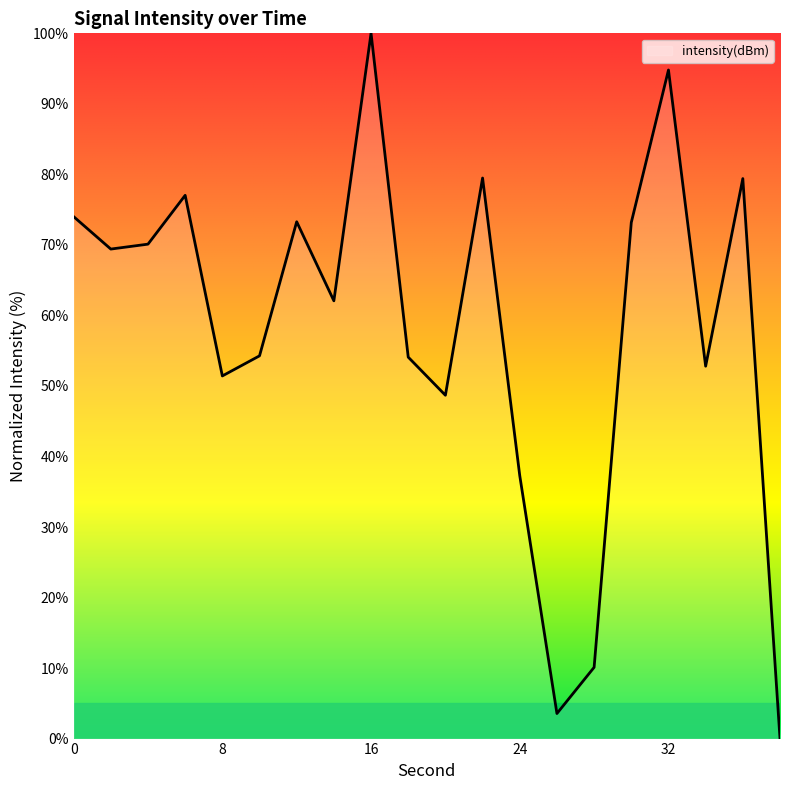

Does the chart display data point markers on the line(s)?

No